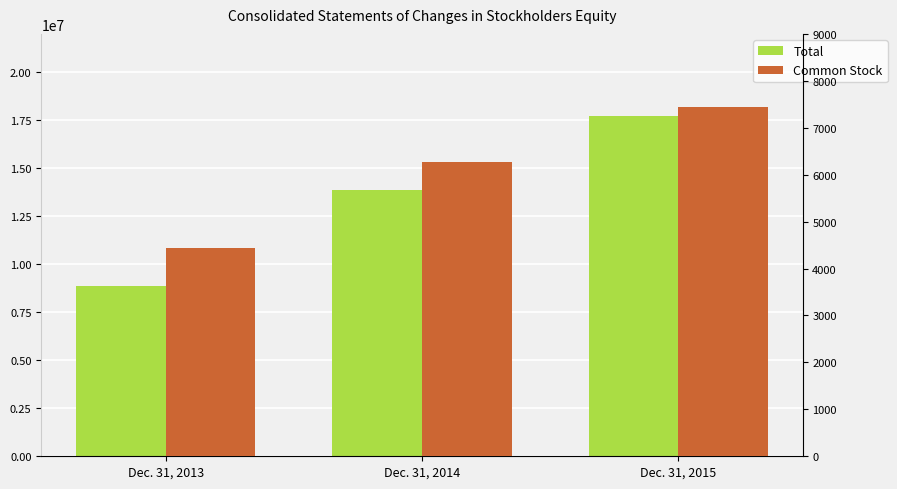

The value of Common Stock at Dec. 31, 2014 is 1853. True or false?

False